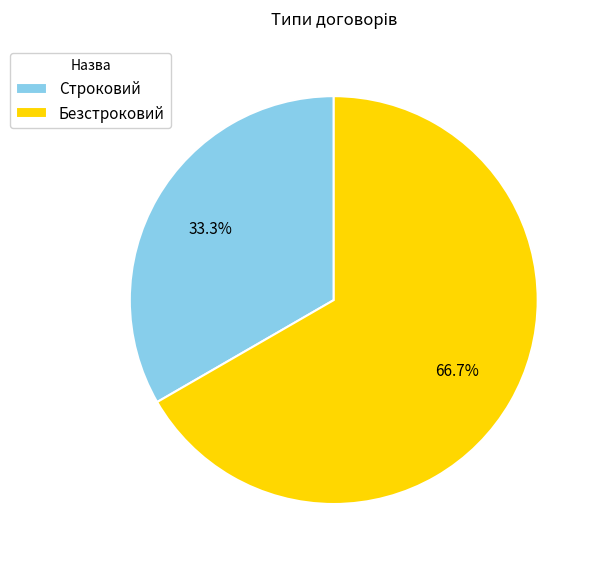

Which category has the biggest portion of the pie?

Безстроковий